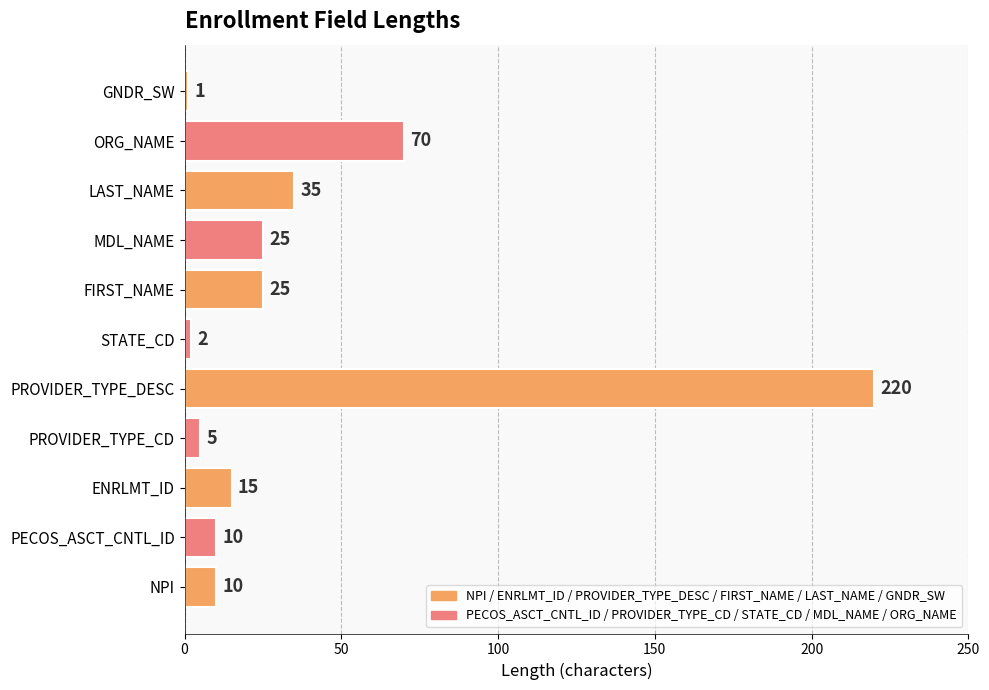

What is the change in value from PECOS_ASCT_CNTL_ID to PROVIDER_TYPE_DESC?

+210